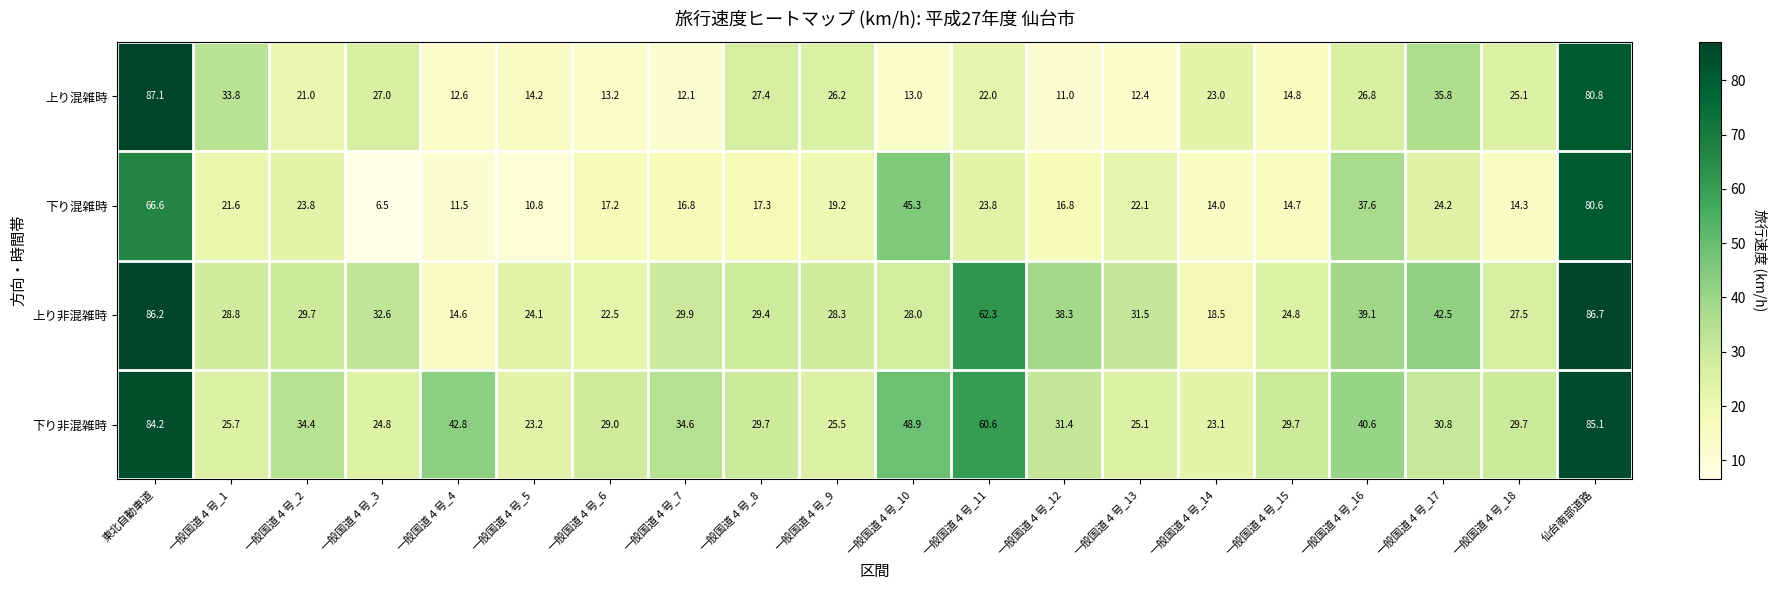

The 下り非混雑時 series shows 34.4 at 一般国道４号_2. True or false?

True